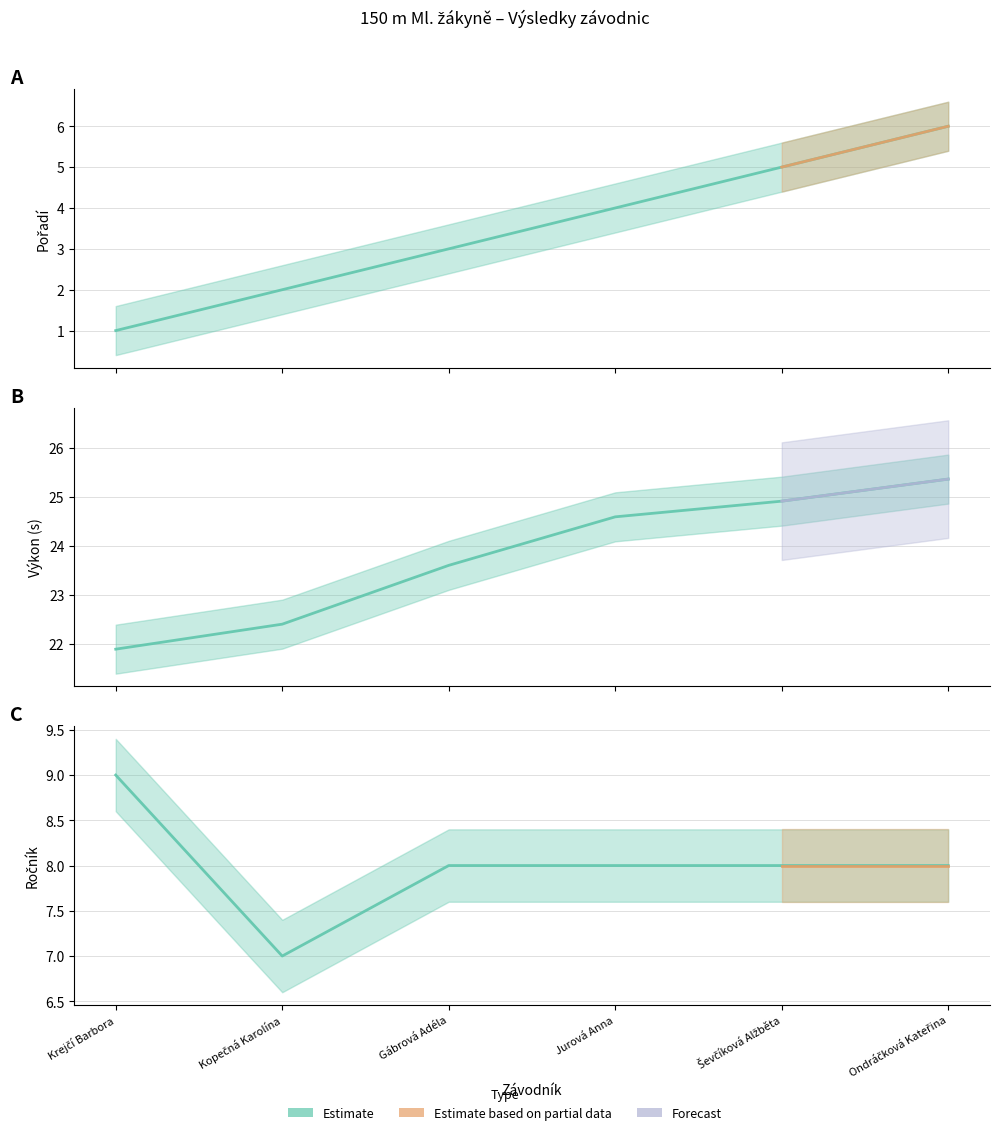

The Pořadí series shows 4.0 at Jurová Anna. True or false?

True